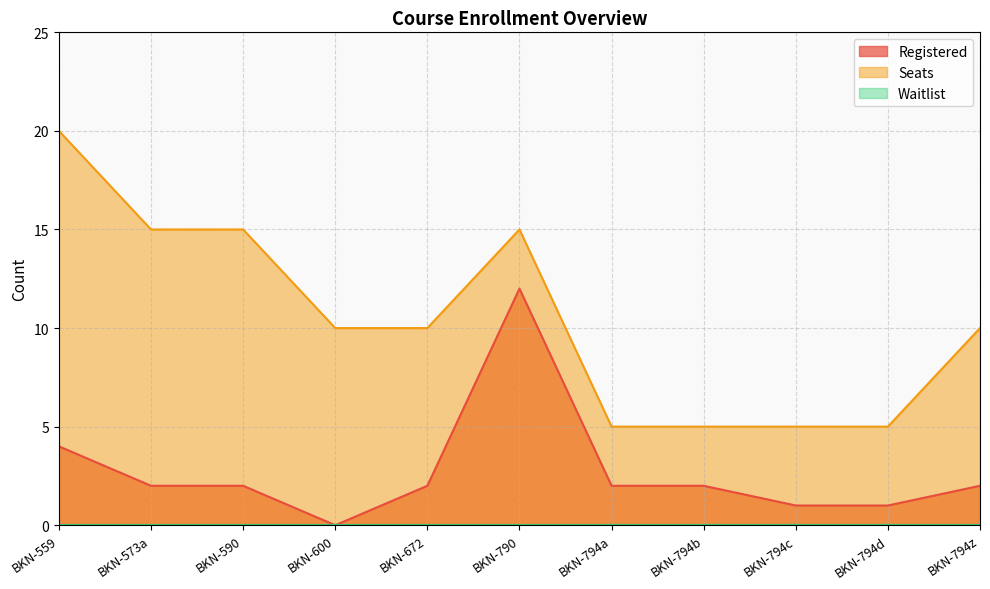

Where is the first local maximum for Seats?

BKN-790